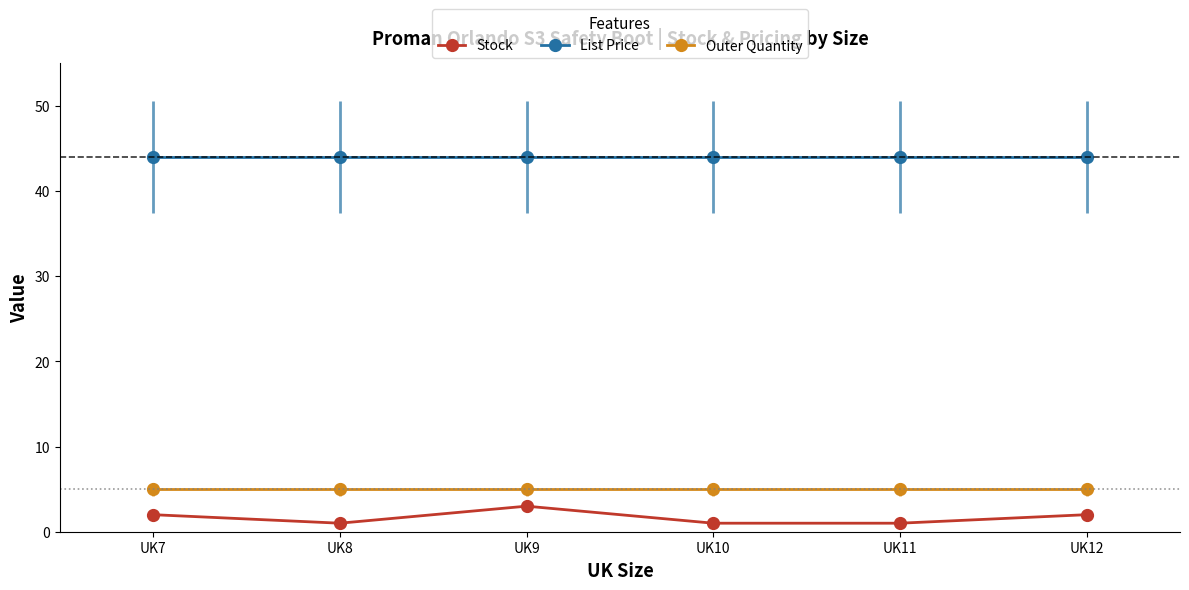

Reading right to left, list all the values displayed in this chart.

Stock: UK12=2.0	UK11=1.0	UK10=1.0	UK9=3.0	UK8=1.0	UK7=2.0
List Price: UK12=44.0	UK11=44.0	UK10=44.0	UK9=44.0	UK8=44.0	UK7=44.0
Outer Quantity: UK12=5.0	UK11=5.0	UK10=5.0	UK9=5.0	UK8=5.0	UK7=5.0